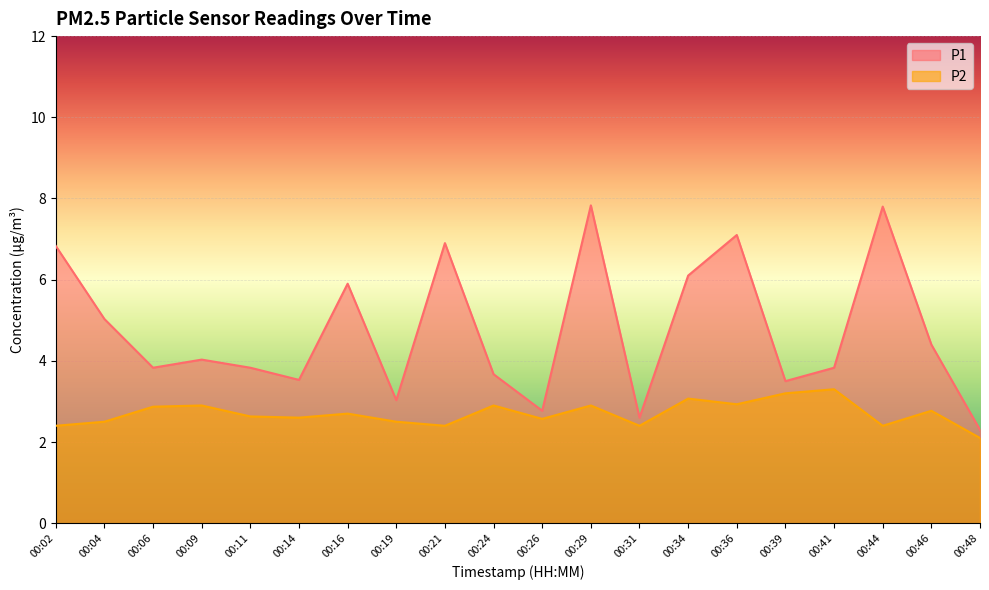

What is the minimum value shown in the chart?

2.1